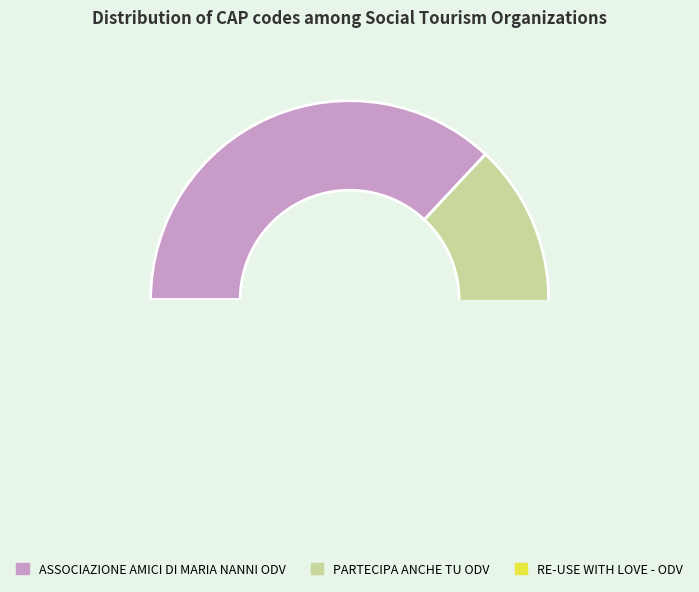

How many segments does this pie chart have?

3